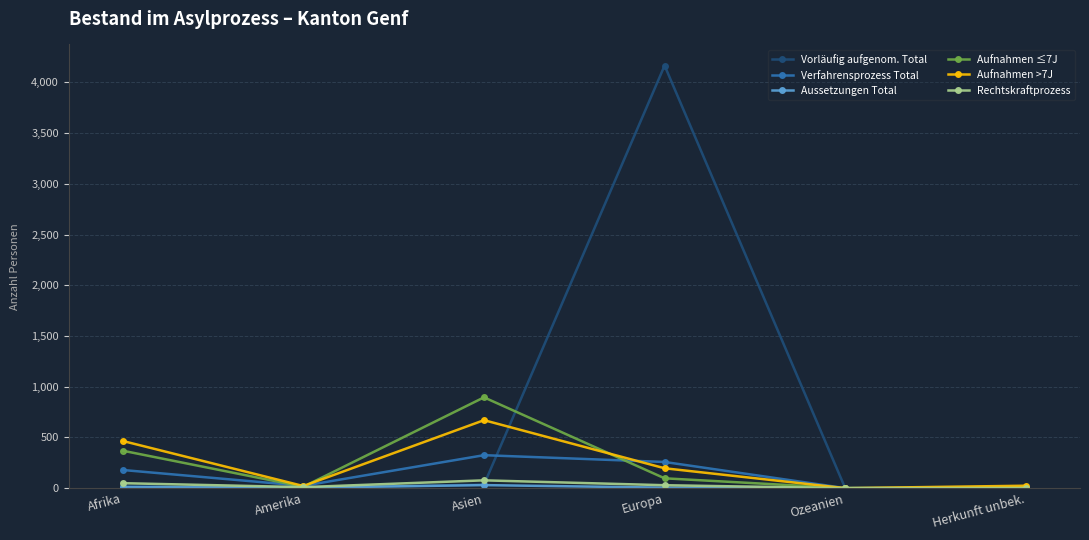

What is the label of the 1st point from the right?

Herkunft unbek.